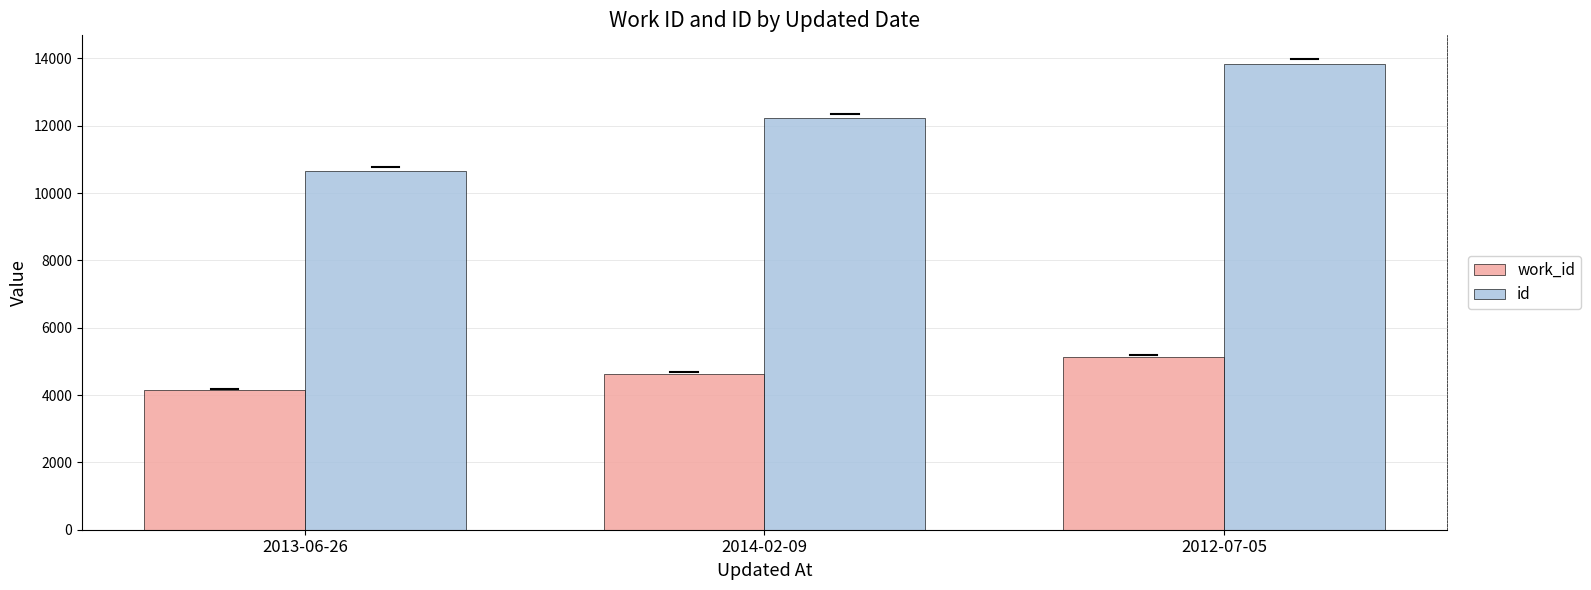

List the series in order of their overall mean, lowest first.

work_id, id